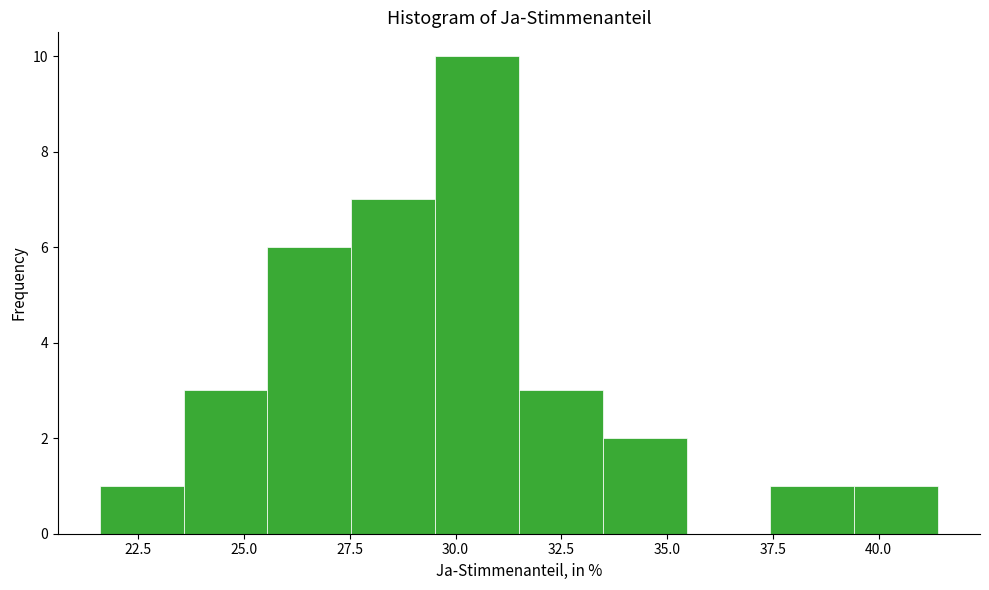

Read against the x-axis, roughly where is the centre of the tallest bar?

30.5